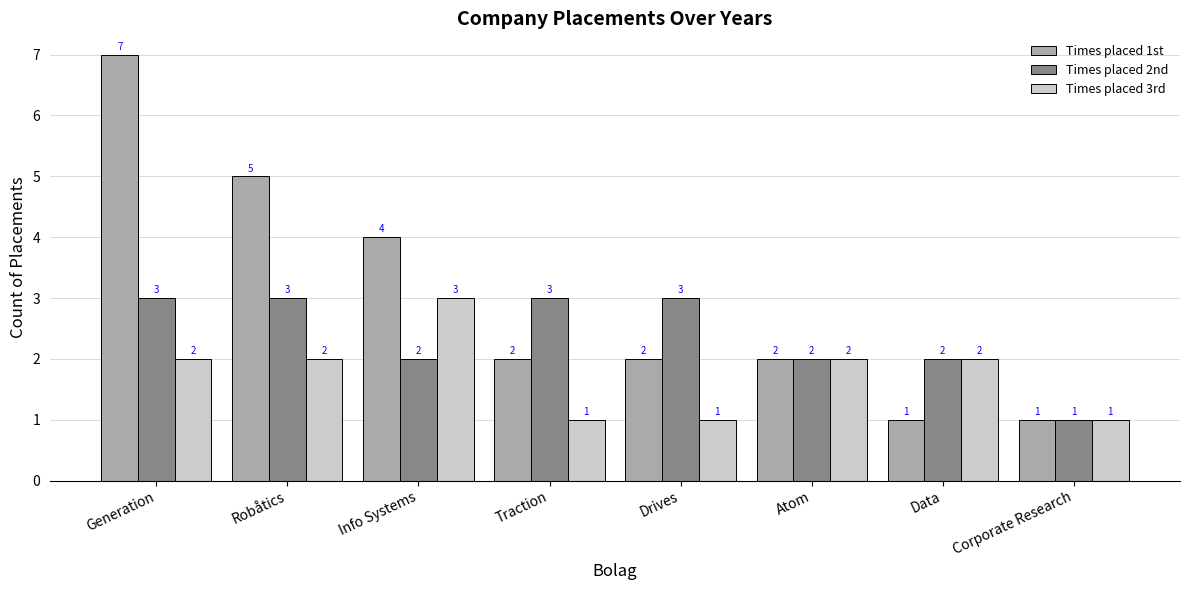

List the series in order of their overall mean, lowest first.

Times placed 3rd, Times placed 2nd, Times placed 1st